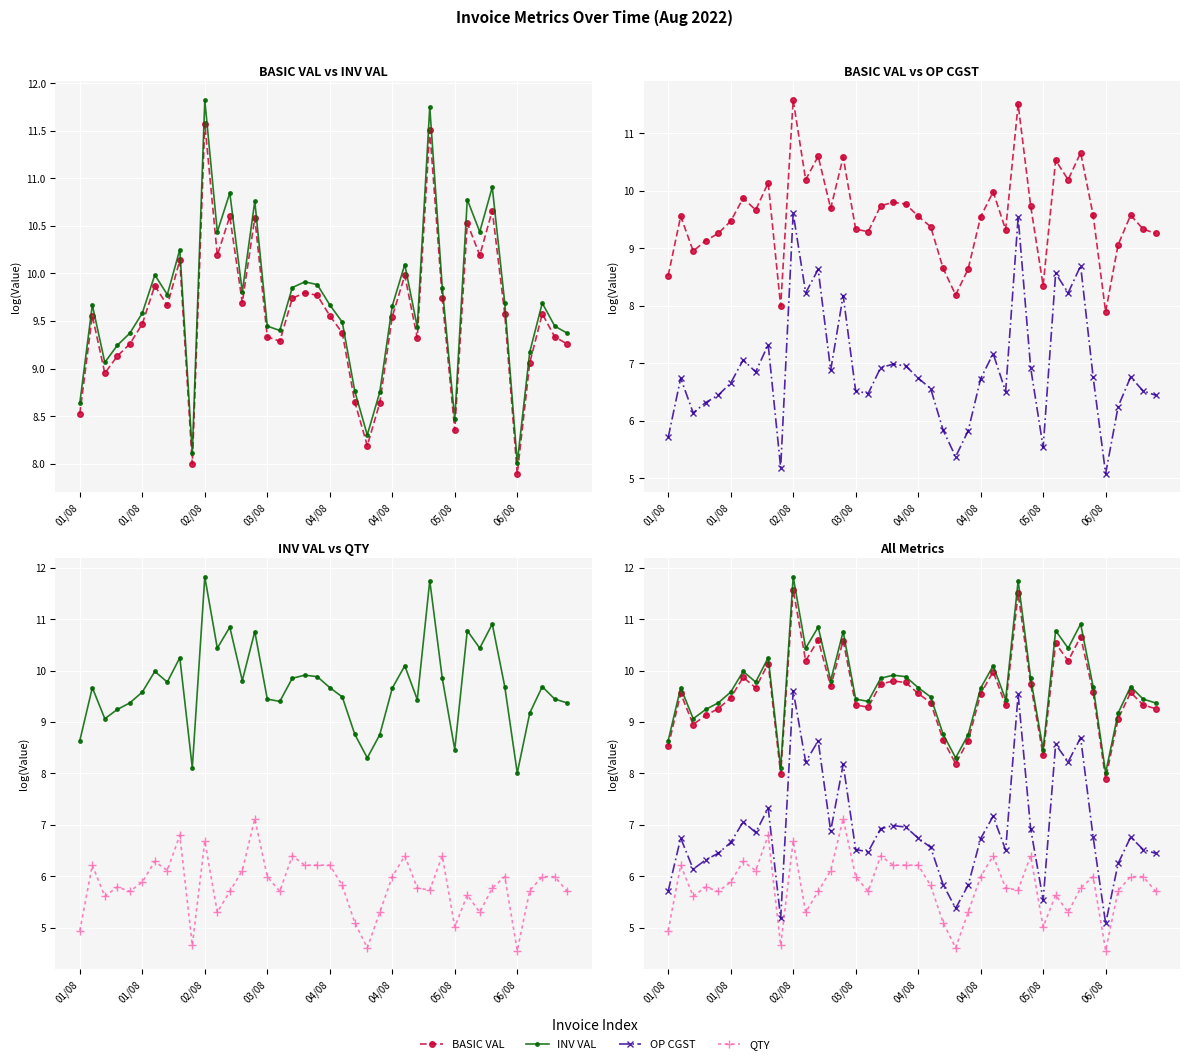

How many interior local valleys does the OP CGST series have?

11